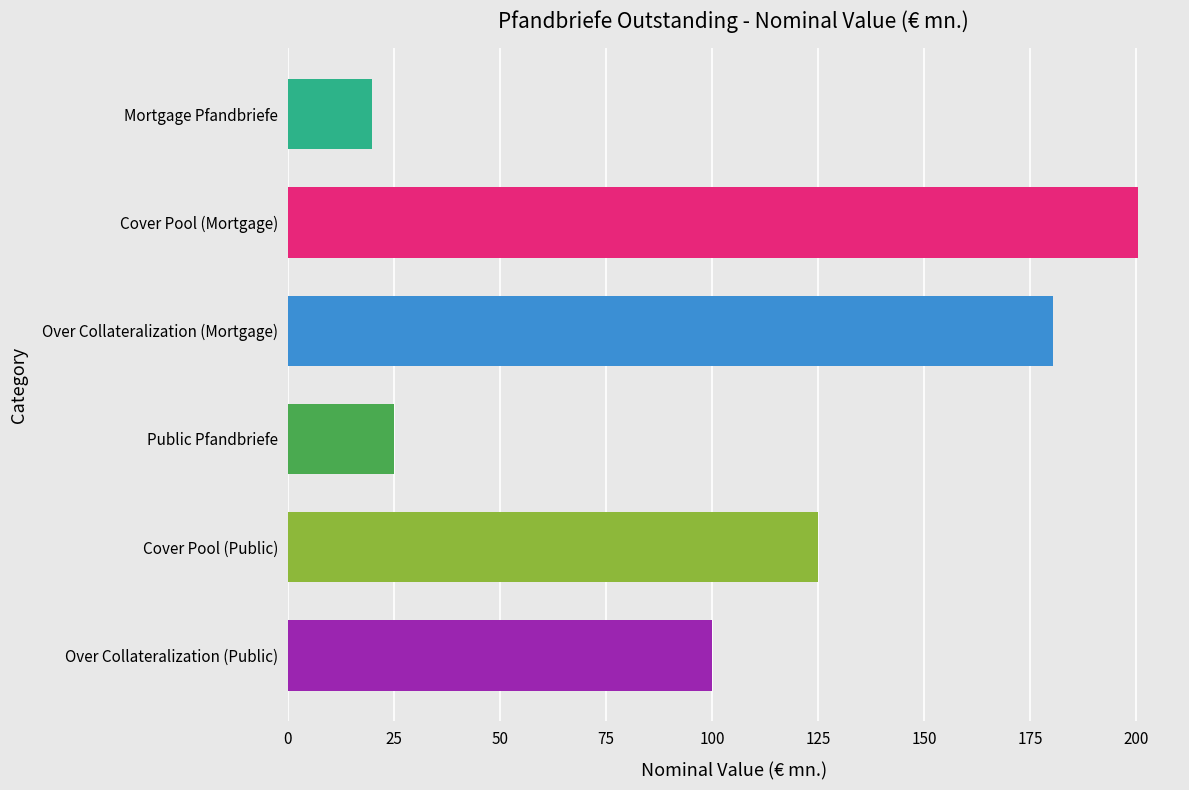

What is the sum of all values?

650.6